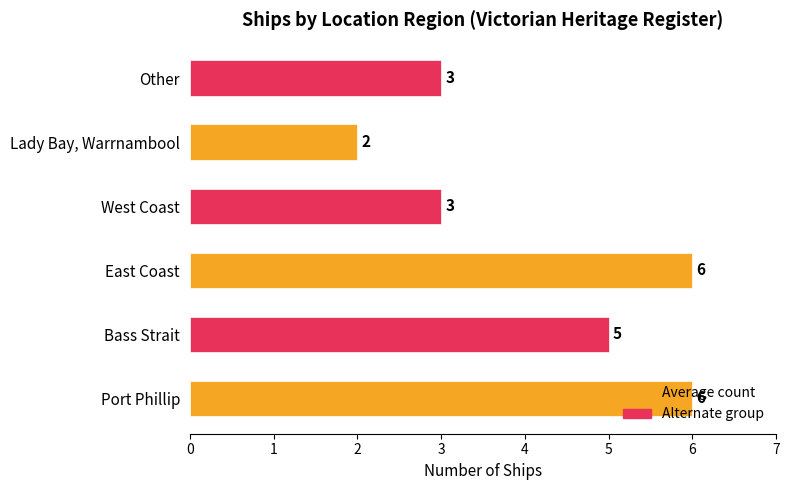

Is it true that the value at Port Phillip is 8?

False